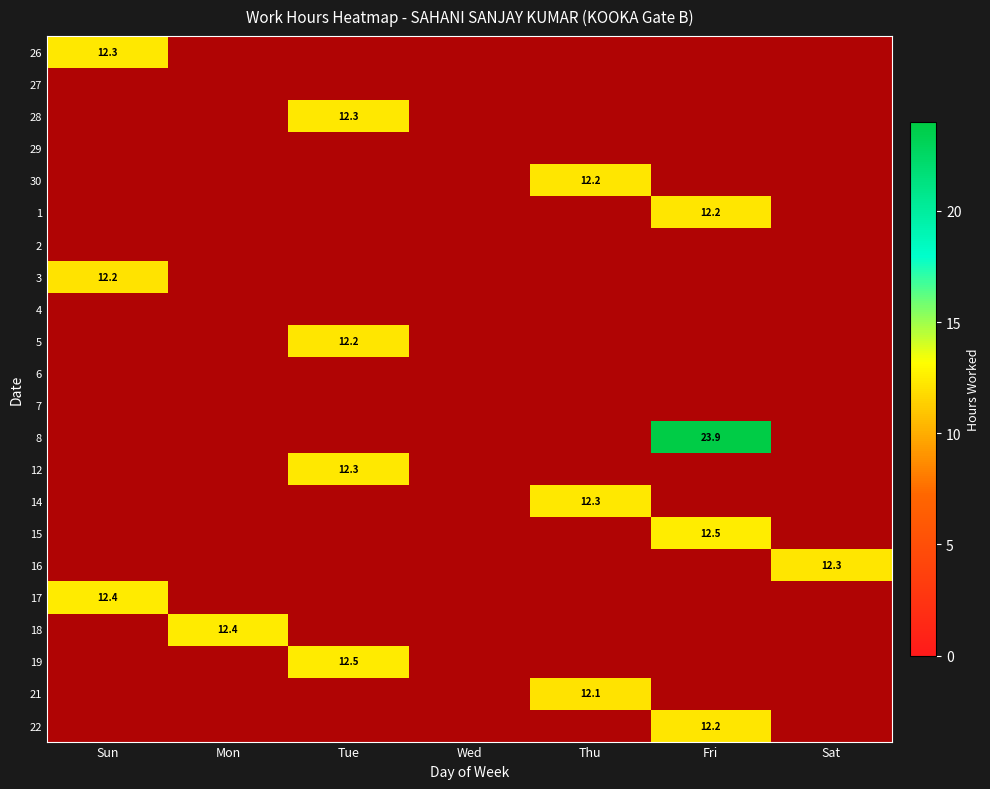

Between Sat and Fri, which is larger?

Sat